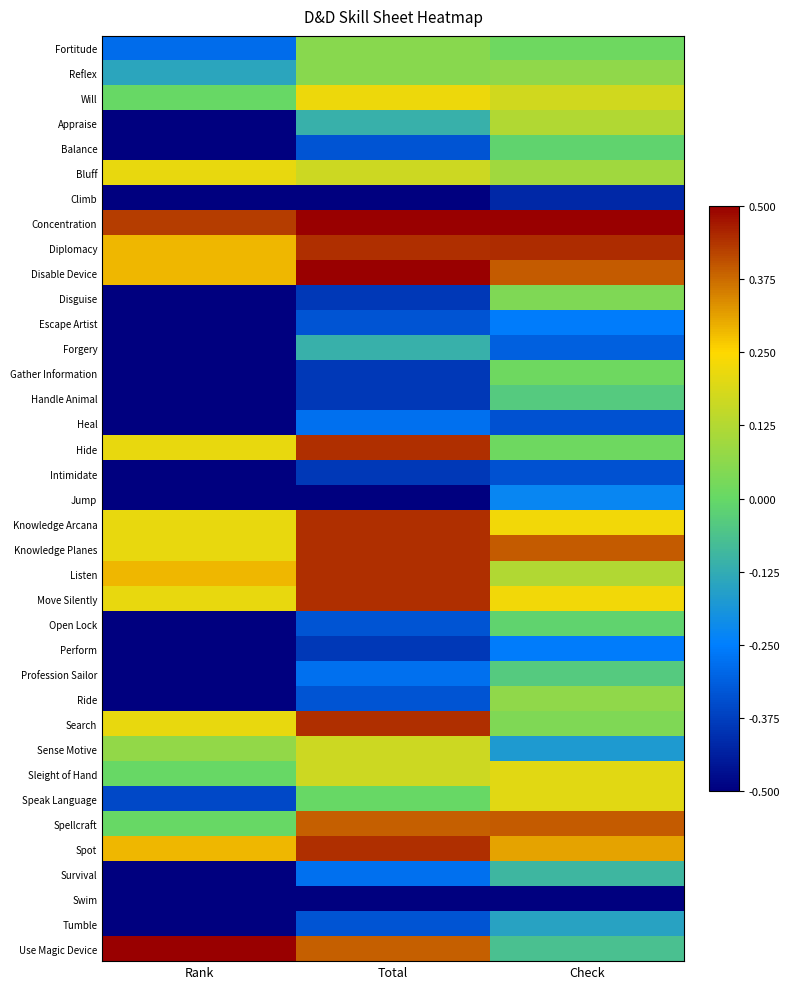

Reading left to right, list all the values displayed in this chart.

Fortitude: Rank=-0.3	Total=0.1	Check=0.0
Reflex: Rank=-0.1	Total=0.1	Check=0.1
Will: Rank=0.0	Total=0.2	Check=0.2
Appraise: Rank=-0.5	Total=-0.1	Check=0.1
Balance: Rank=-0.5	Total=-0.3	Check=-0.0
Bluff: Rank=0.2	Total=0.2	Check=0.1
Climb: Rank=-0.5	Total=-0.5	Check=-0.4
Concentration: Rank=0.4	Total=0.5	Check=0.5
Diplomacy: Rank=0.3	Total=0.4	Check=0.4
Disable Device: Rank=0.3	Total=0.5	Check=0.4
Disguise: Rank=-0.5	Total=-0.4	Check=0.0
Escape Artist: Rank=-0.5	Total=-0.3	Check=-0.3
Forgery: Rank=-0.5	Total=-0.1	Check=-0.3
Gather Information: Rank=-0.5	Total=-0.4	Check=0.0
Handle Animal: Rank=-0.5	Total=-0.4	Check=-0.0
Heal: Rank=-0.5	Total=-0.3	Check=-0.3
Hide: Rank=0.2	Total=0.4	Check=0.0
Intimidate: Rank=-0.5	Total=-0.4	Check=-0.3
Jump: Rank=-0.5	Total=-0.5	Check=-0.2
Knowledge Arcana: Rank=0.2	Total=0.4	Check=0.2
Knowledge Planes: Rank=0.2	Total=0.4	Check=0.4
Listen: Rank=0.3	Total=0.4	Check=0.1
Move Silently: Rank=0.2	Total=0.4	Check=0.2
Open Lock: Rank=-0.5	Total=-0.3	Check=-0.0
Perform: Rank=-0.5	Total=-0.4	Check=-0.3
Profession Sailor: Rank=-0.5	Total=-0.3	Check=-0.0
Ride: Rank=-0.5	Total=-0.3	Check=0.1
Search: Rank=0.2	Total=0.4	Check=0.0
Sense Motive: Rank=0.1	Total=0.2	Check=-0.2
Sleight of Hand: Rank=0.0	Total=0.2	Check=0.2
Speak Language: Rank=-0.4	Total=0.0	Check=0.2
Spellcraft: Rank=0.0	Total=0.4	Check=0.4
Spot: Rank=0.3	Total=0.4	Check=0.3
Survival: Rank=-0.5	Total=-0.3	Check=-0.1
Swim: Rank=-0.5	Total=-0.5	Check=-0.5
Tumble: Rank=-0.5	Total=-0.3	Check=-0.1
Use Magic Device: Rank=0.5	Total=0.4	Check=-0.1